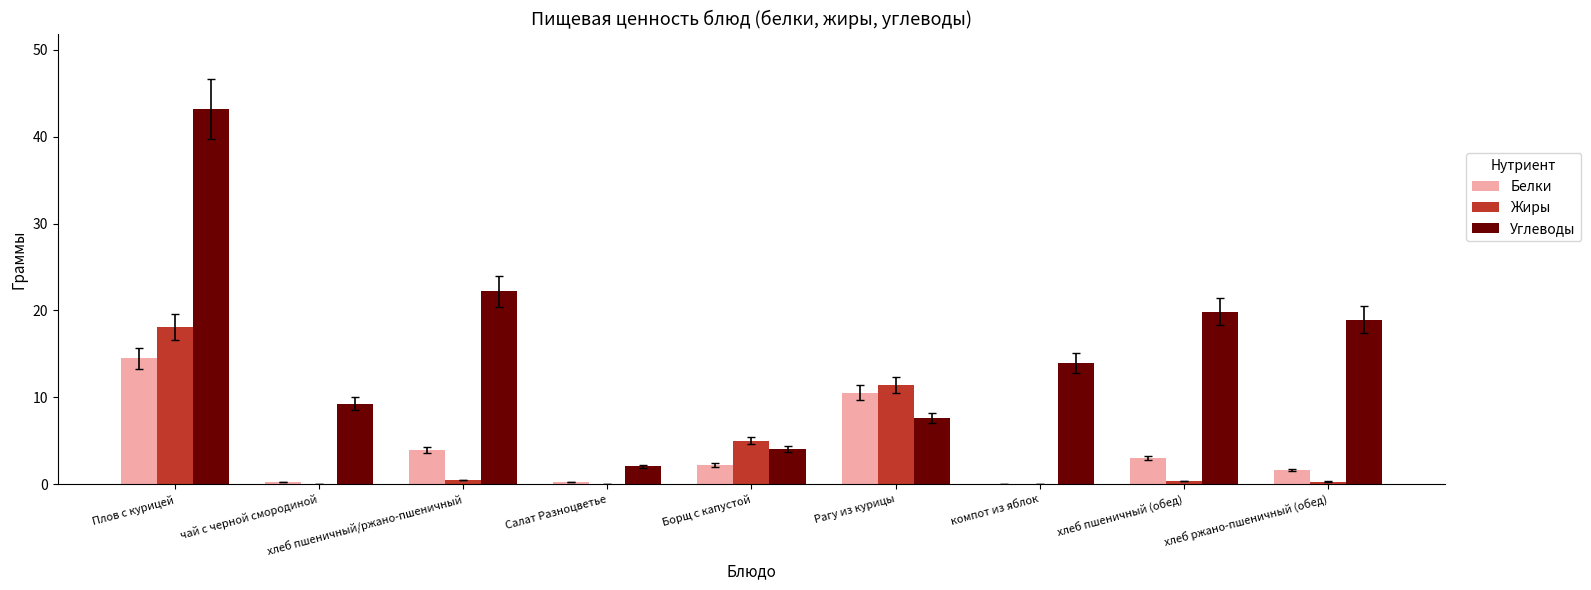

Are the bars horizontal?

No